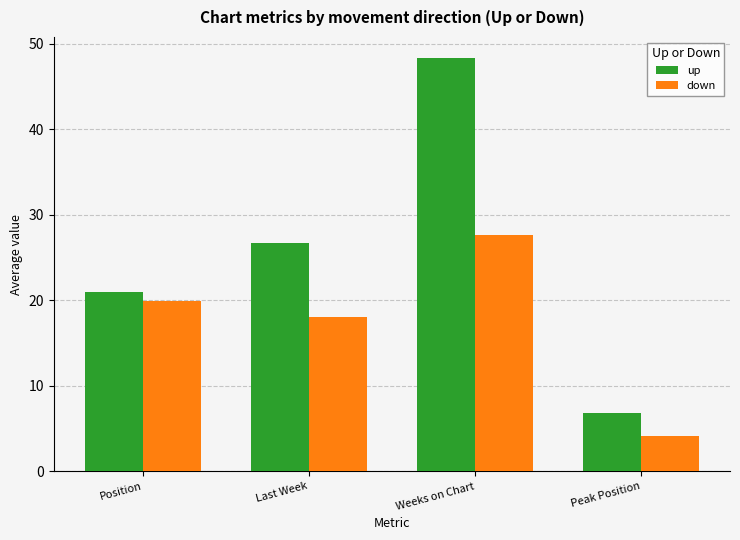

What is the value of the down bar at the 2nd from the left?

18.0